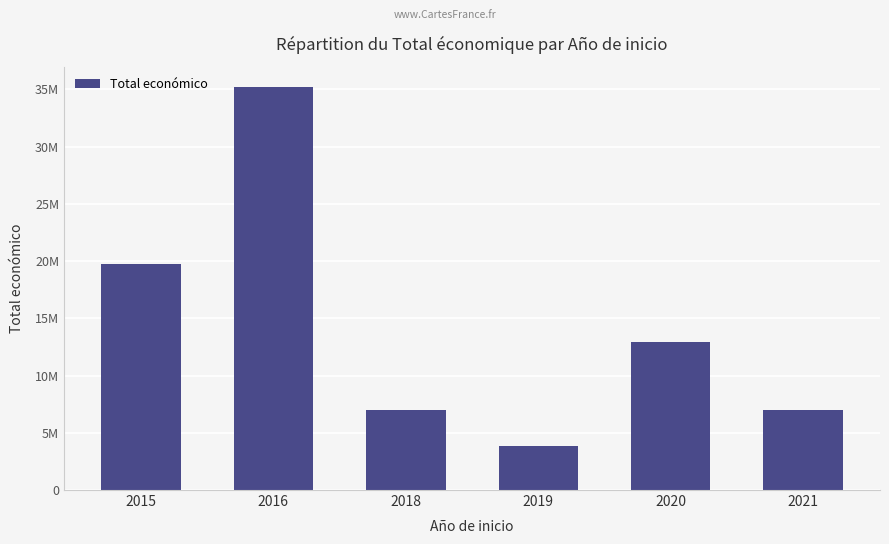

What is the change in value from 2015 to 2019?

-15838285